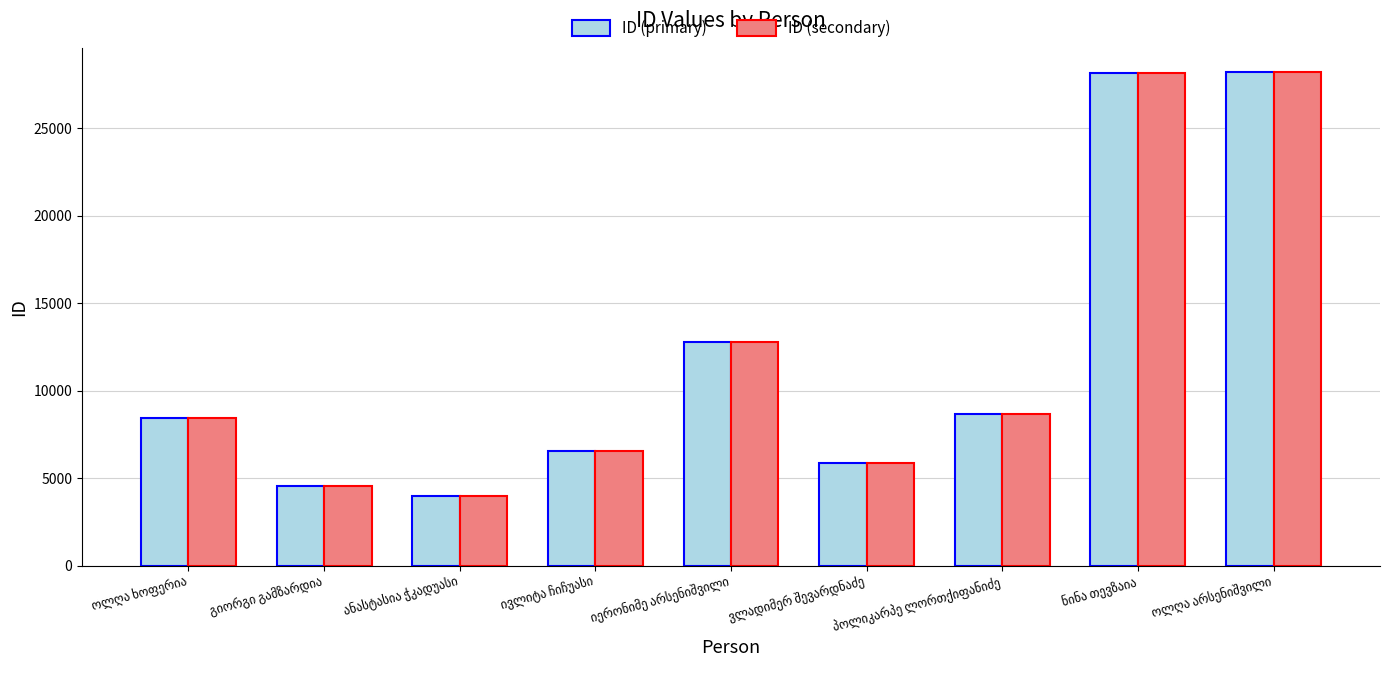

What is the sum of all ID (secondary) values?

107113